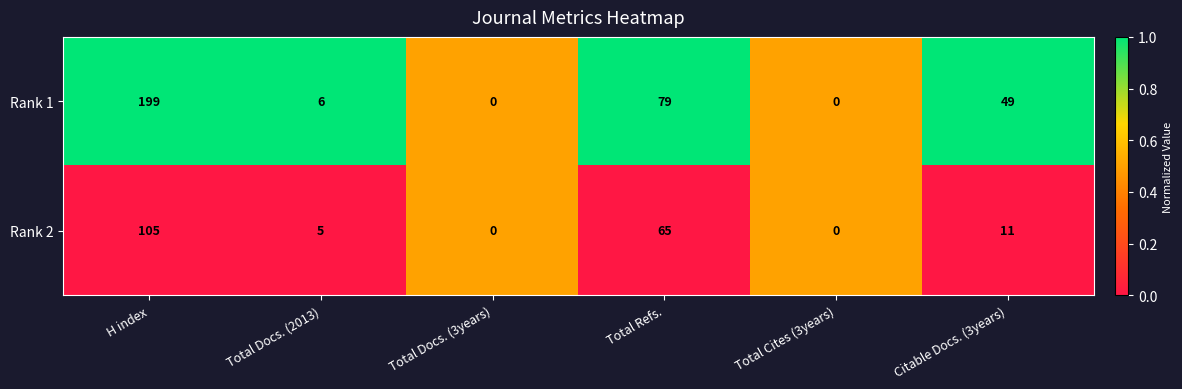

List the series in order of their peak value, highest first.

Rank 1, Rank 2